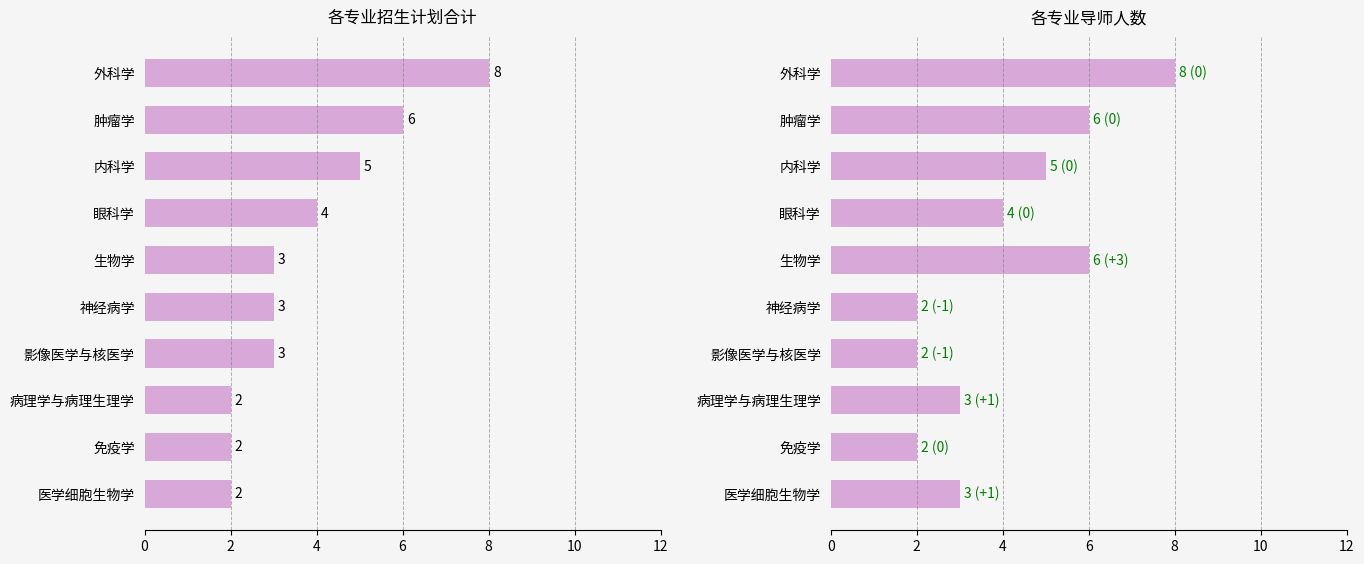

Which series has the largest range (max minus min)?

招生计划